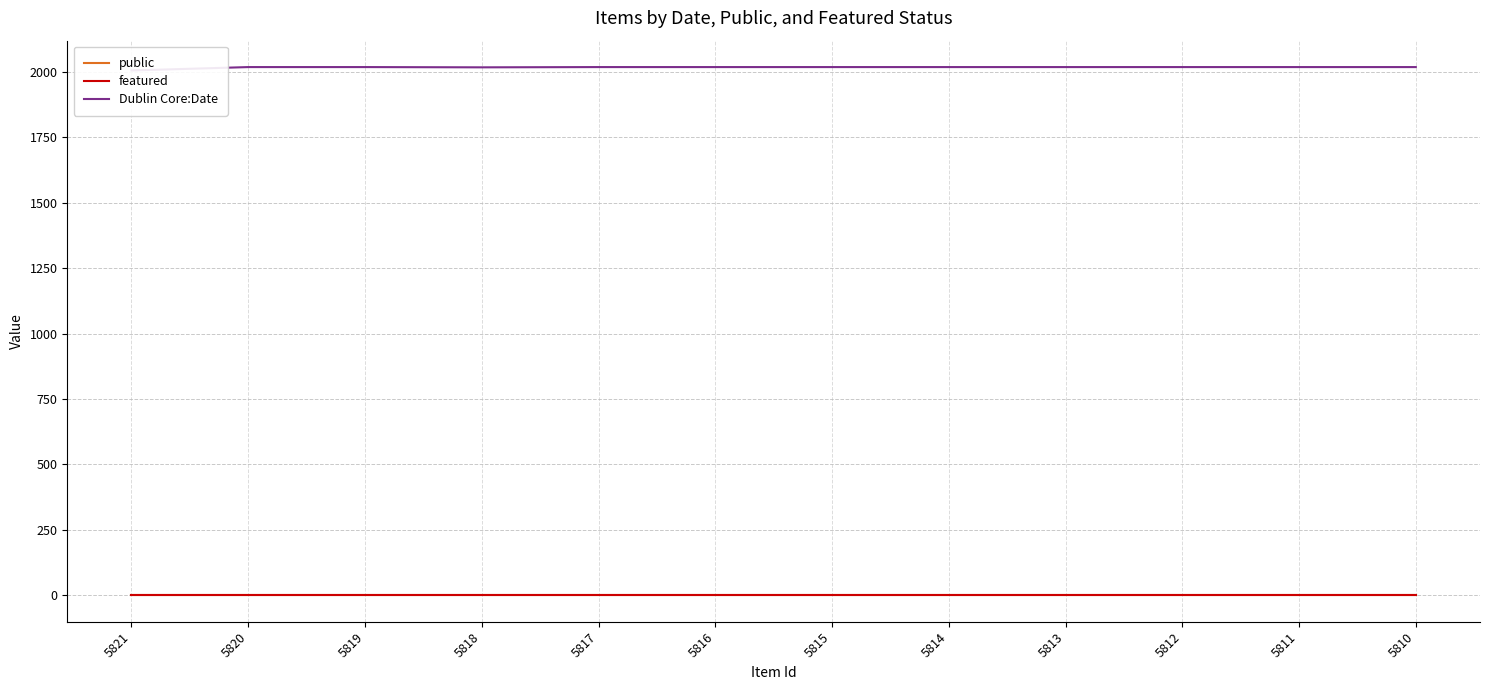

True or false: Dublin Core:Date and public intersect in this chart.

False